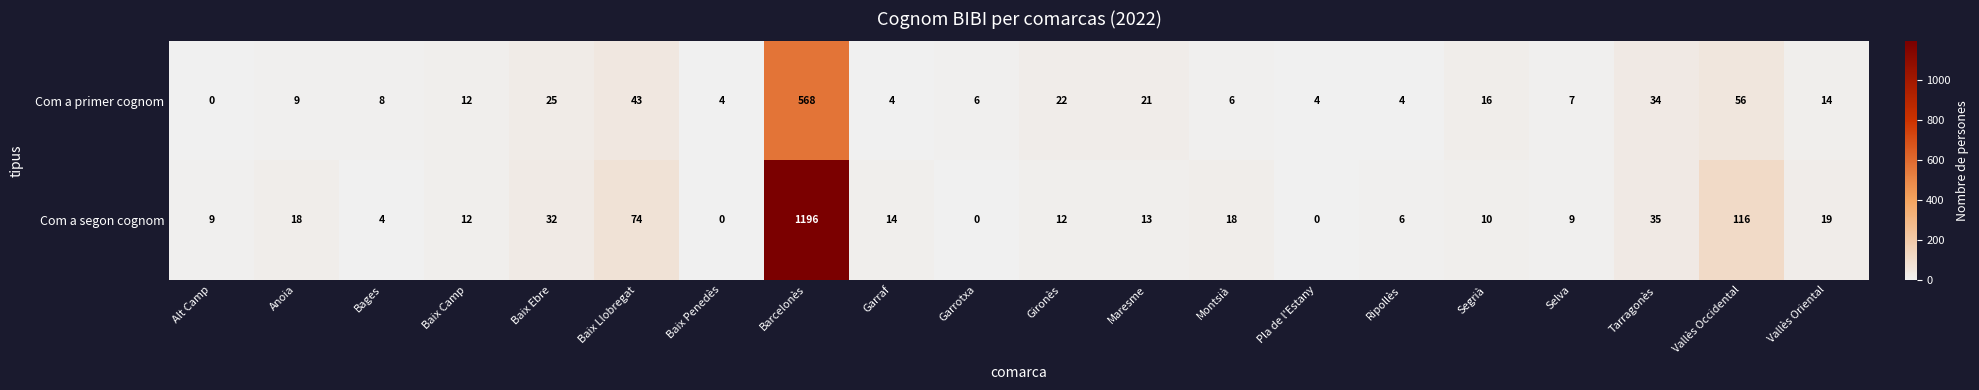

Which series has the largest range (max minus min)?

Com a segon cognom